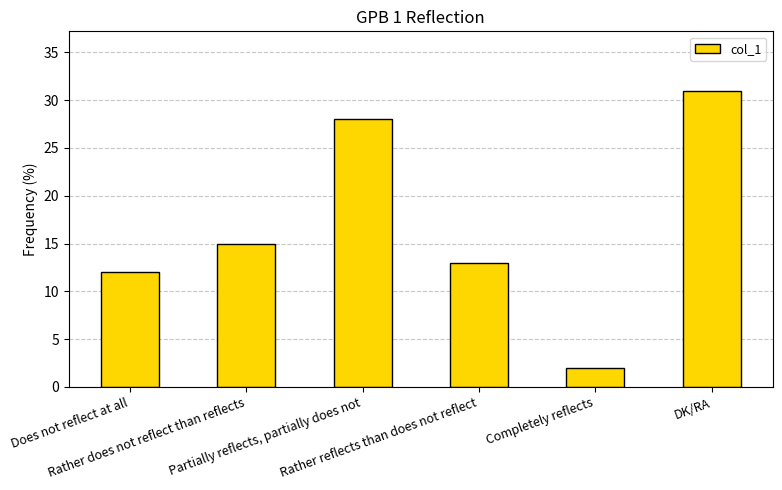

The value at Rather does not reflect than reflects is 20. True or false?

False